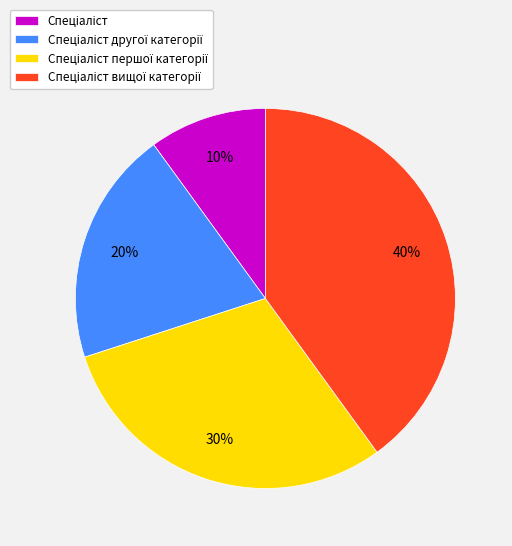

To the nearest percent, what is the average slice percentage?

25%